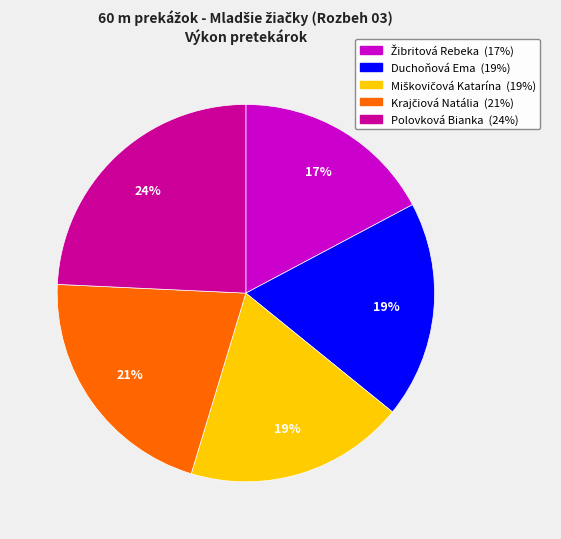

The Duchoňová Ema slice represents 19% of the pie. True or false?

True